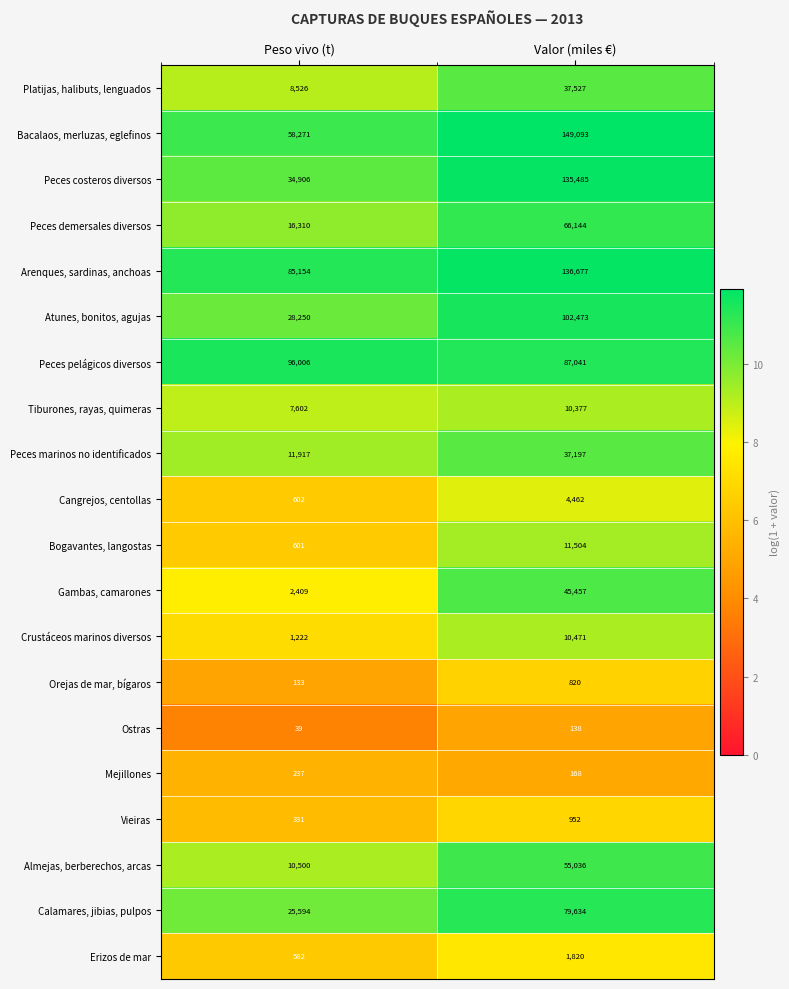

Which series has the widest spread of values?

Peces costeros diversos